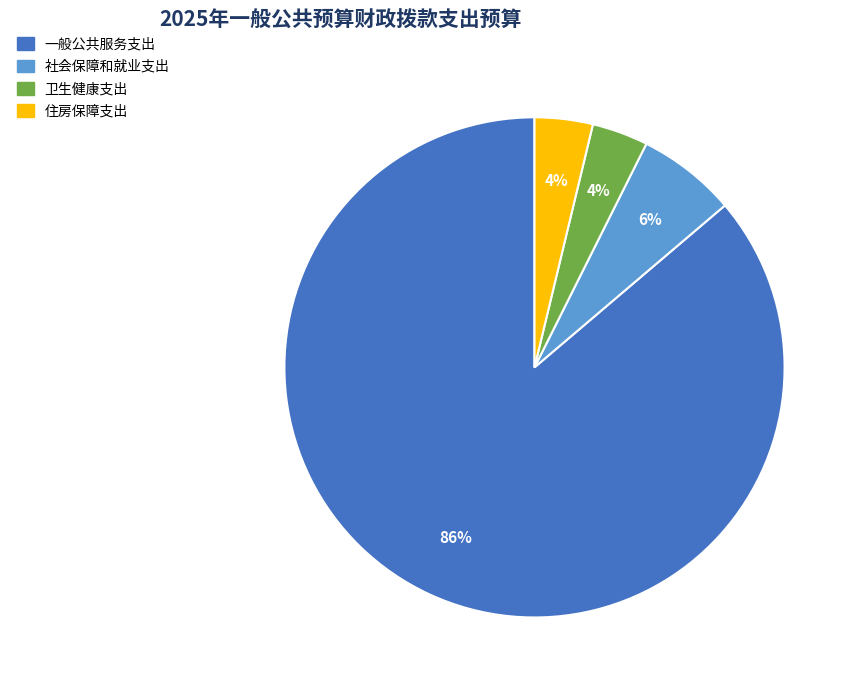

To the nearest percent, what portion does 社会保障和就业支出 represent?

6%